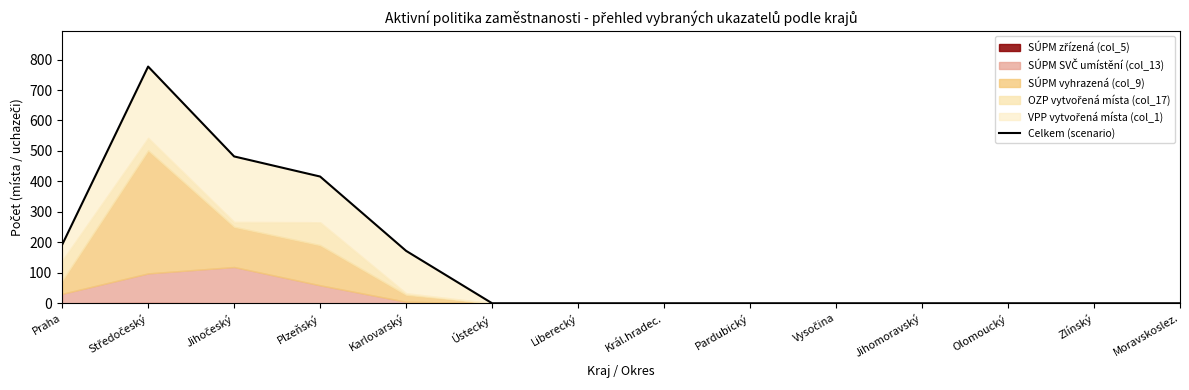

What position from the right is Olomoucký?

3